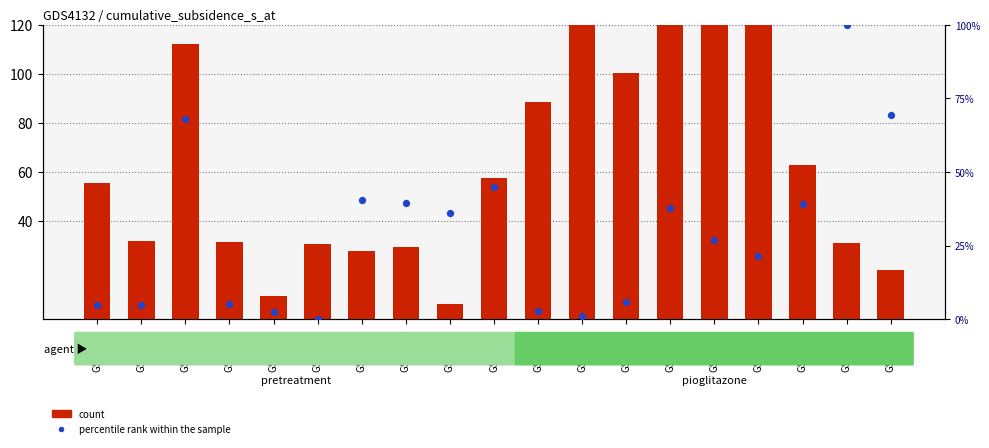

Which series reaches the minimum Y coordinate?

percentile rank within the sample